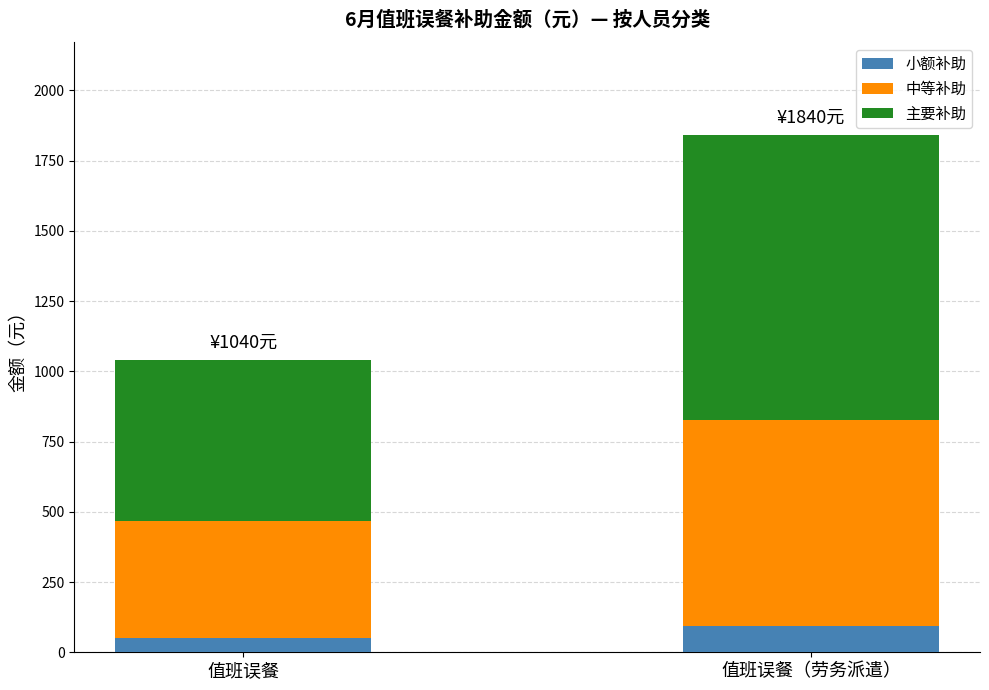

What is the sum of the 小额补助 values at 值班误餐（劳务派遣） and 值班误餐?

144